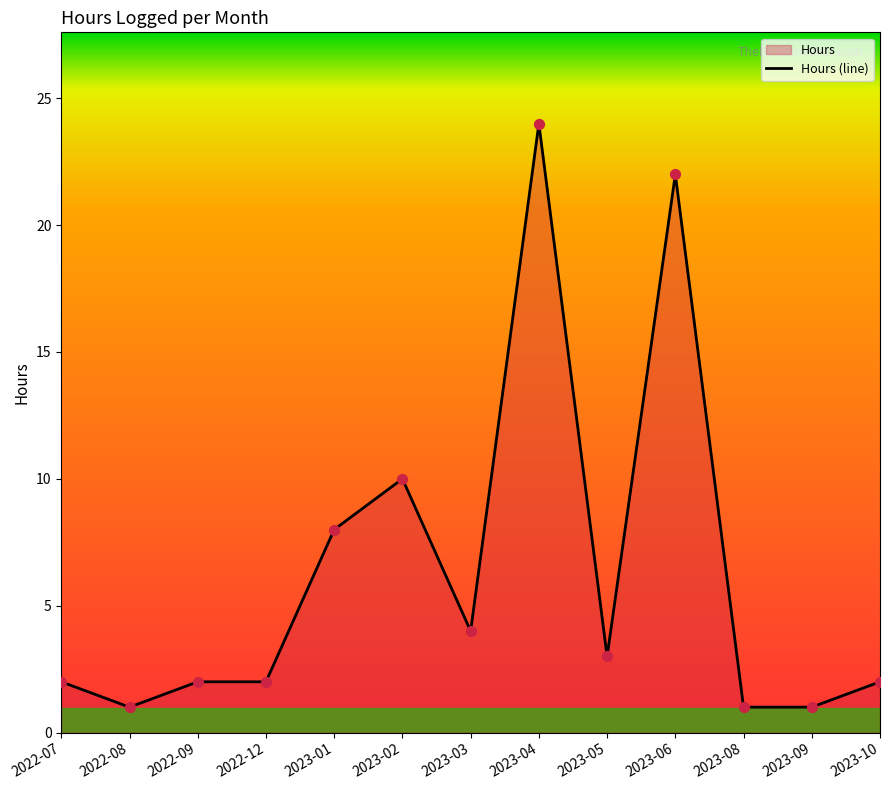

Between 2022-07 and 2023-05, which is larger?

2023-05